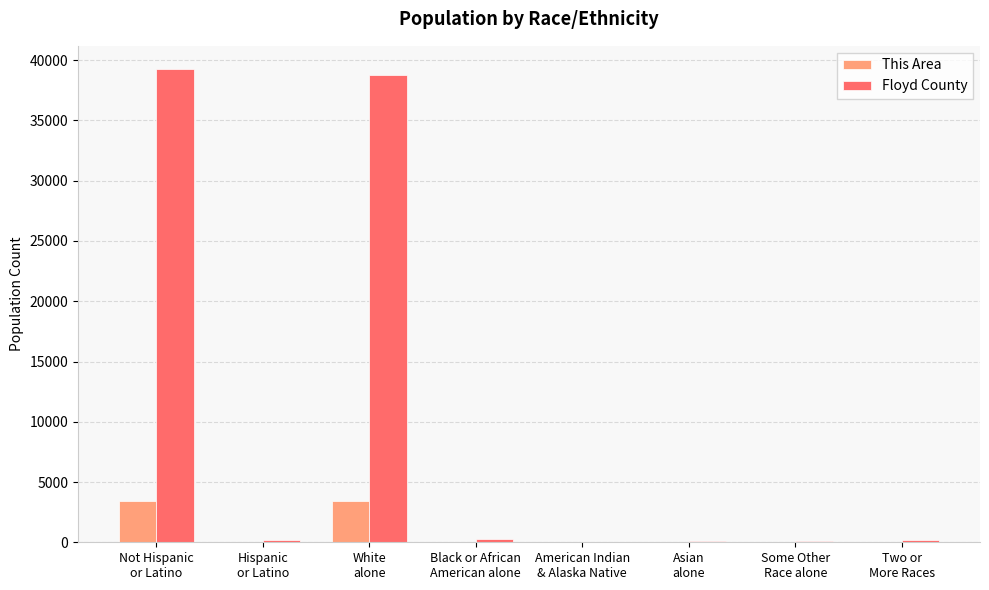

What is the sum of all This Area values?

6932